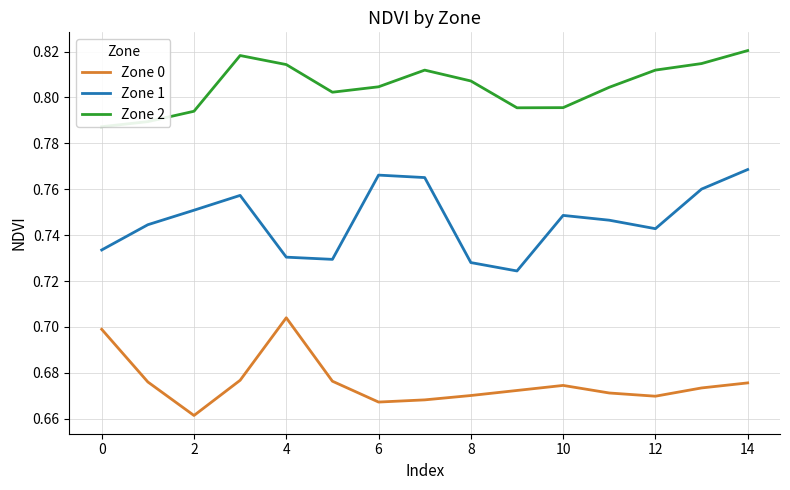

True or false: Zone 2 has more than 2 points higher than both neighbors.

False